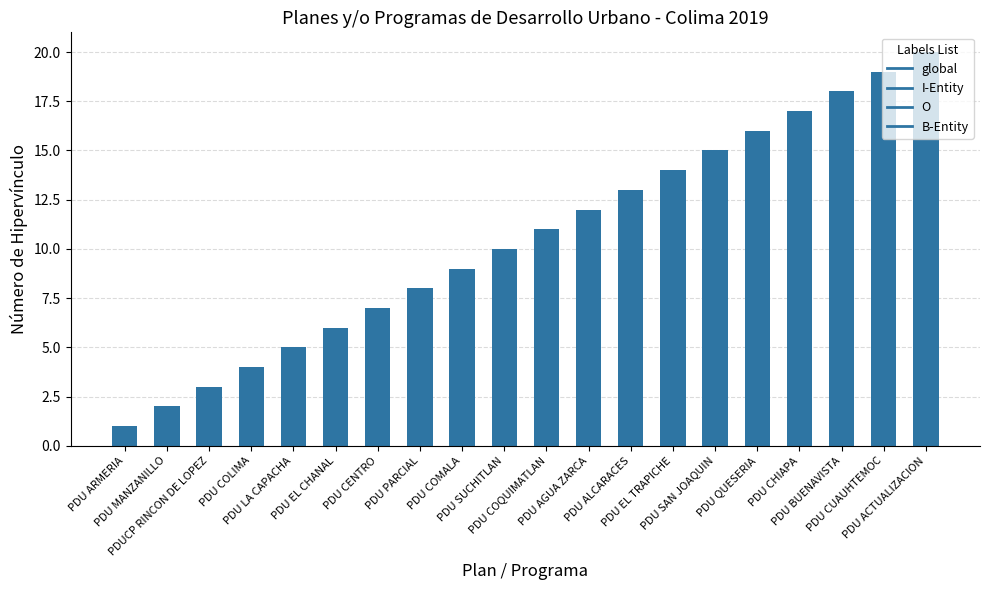

Does the chart contain stacked bars?

No